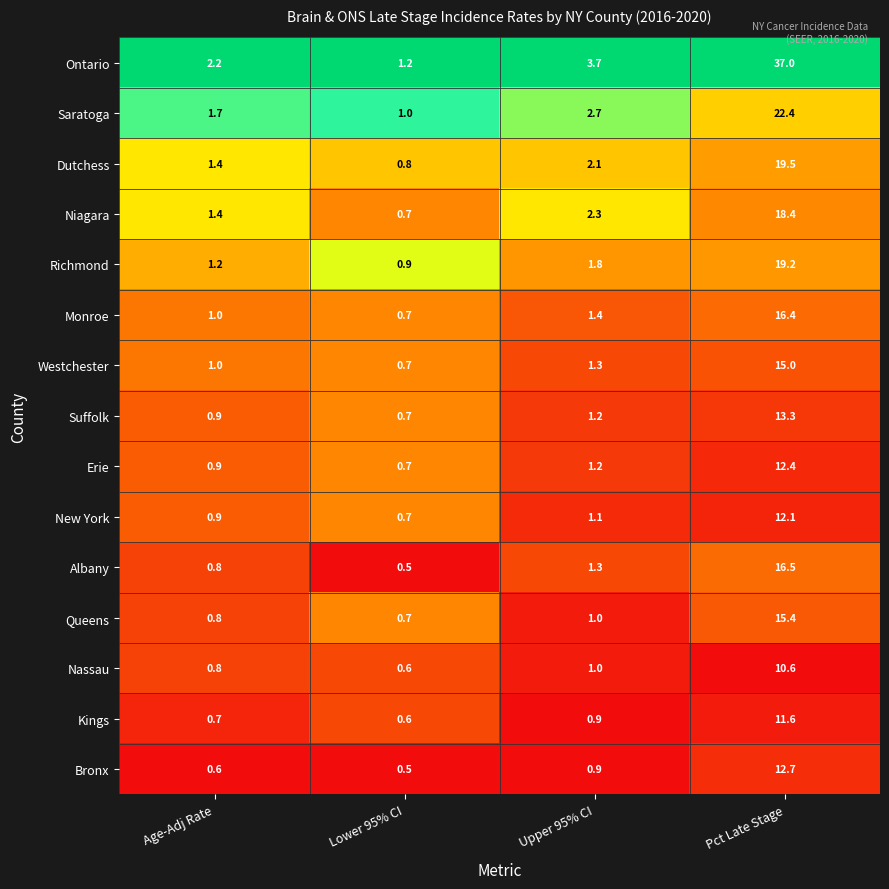

At which category is the sum across all series the highest?

Pct Late Stage